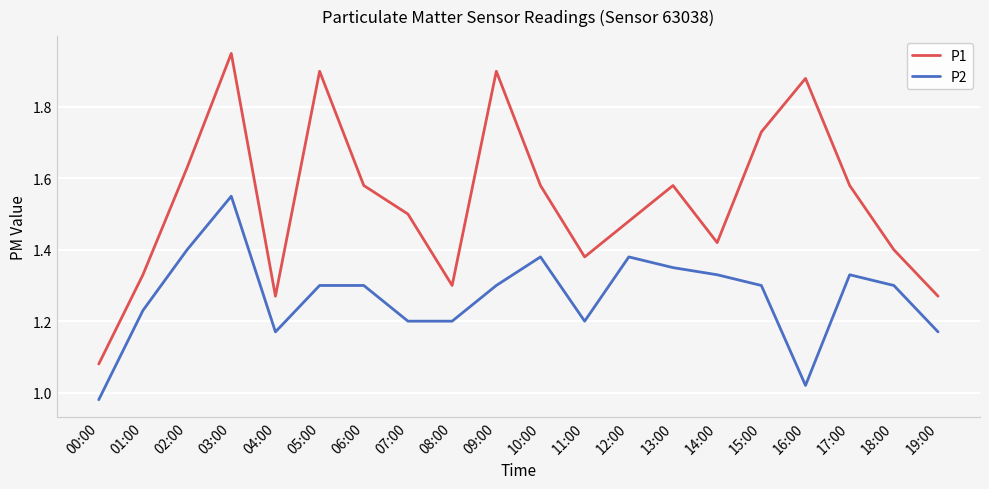

At how many categories does at least one series exceed 1?

20